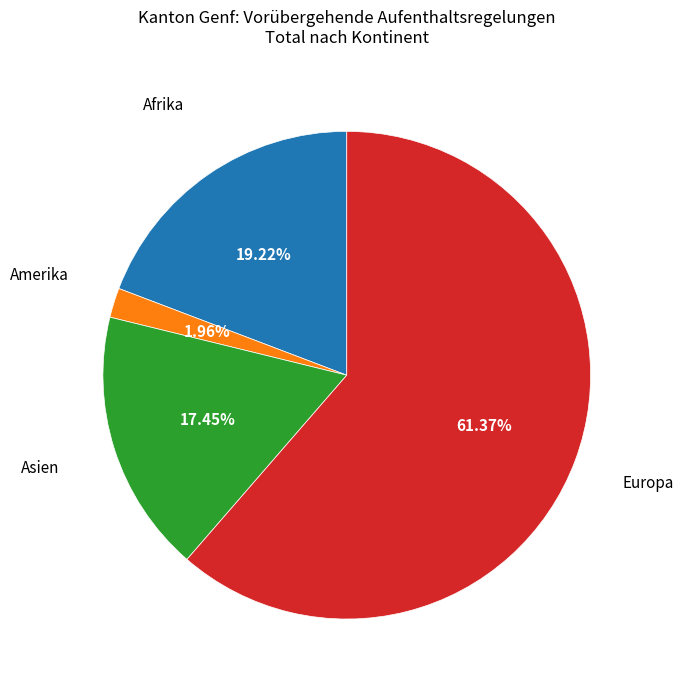

Does any single category account for the majority?

Yes